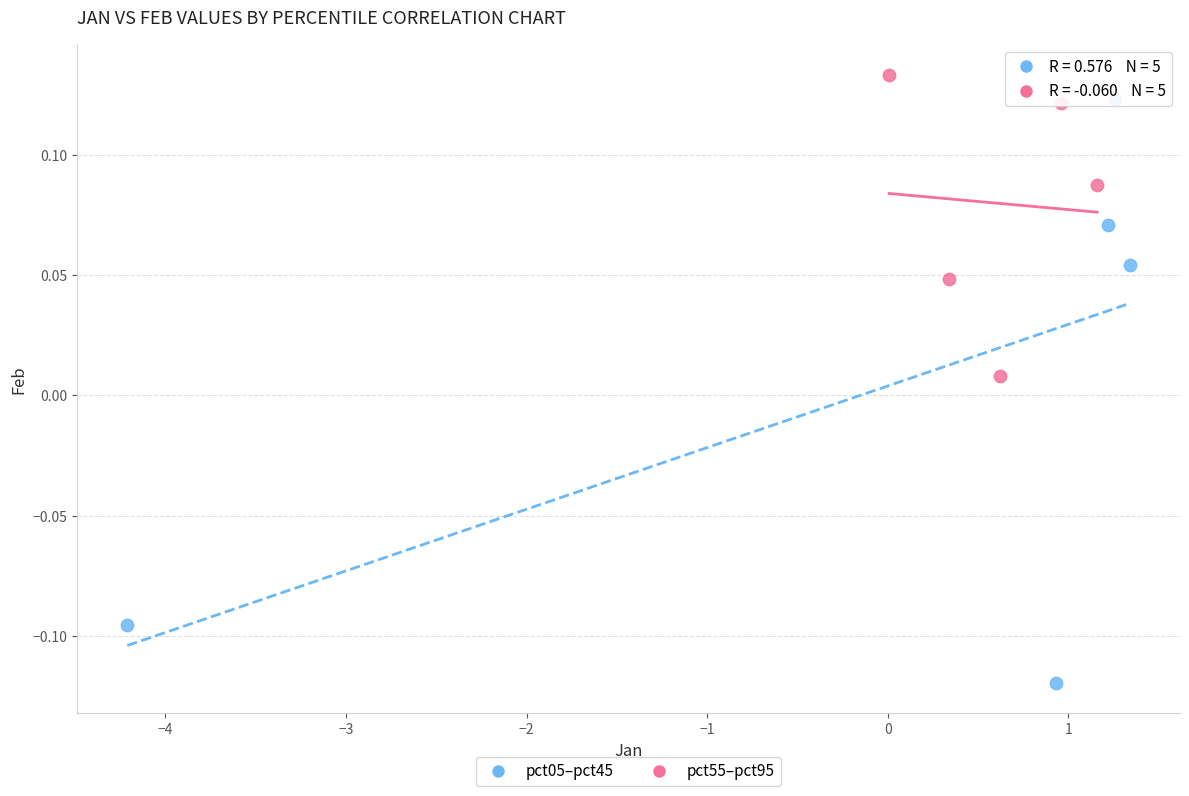

Which series has the widest spread of Y values?

pct05–pct45